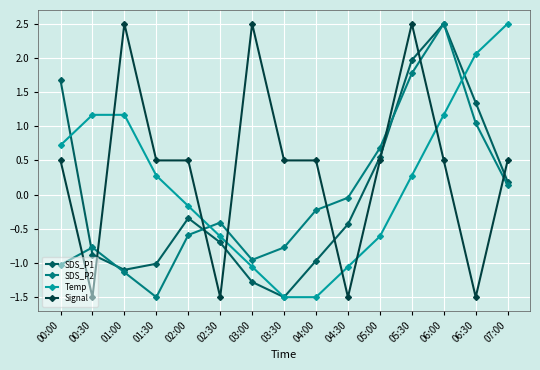

At 02:00, list the series in order from smallest to largest.

SDS_P2, SDS_P1, Temp, Signal